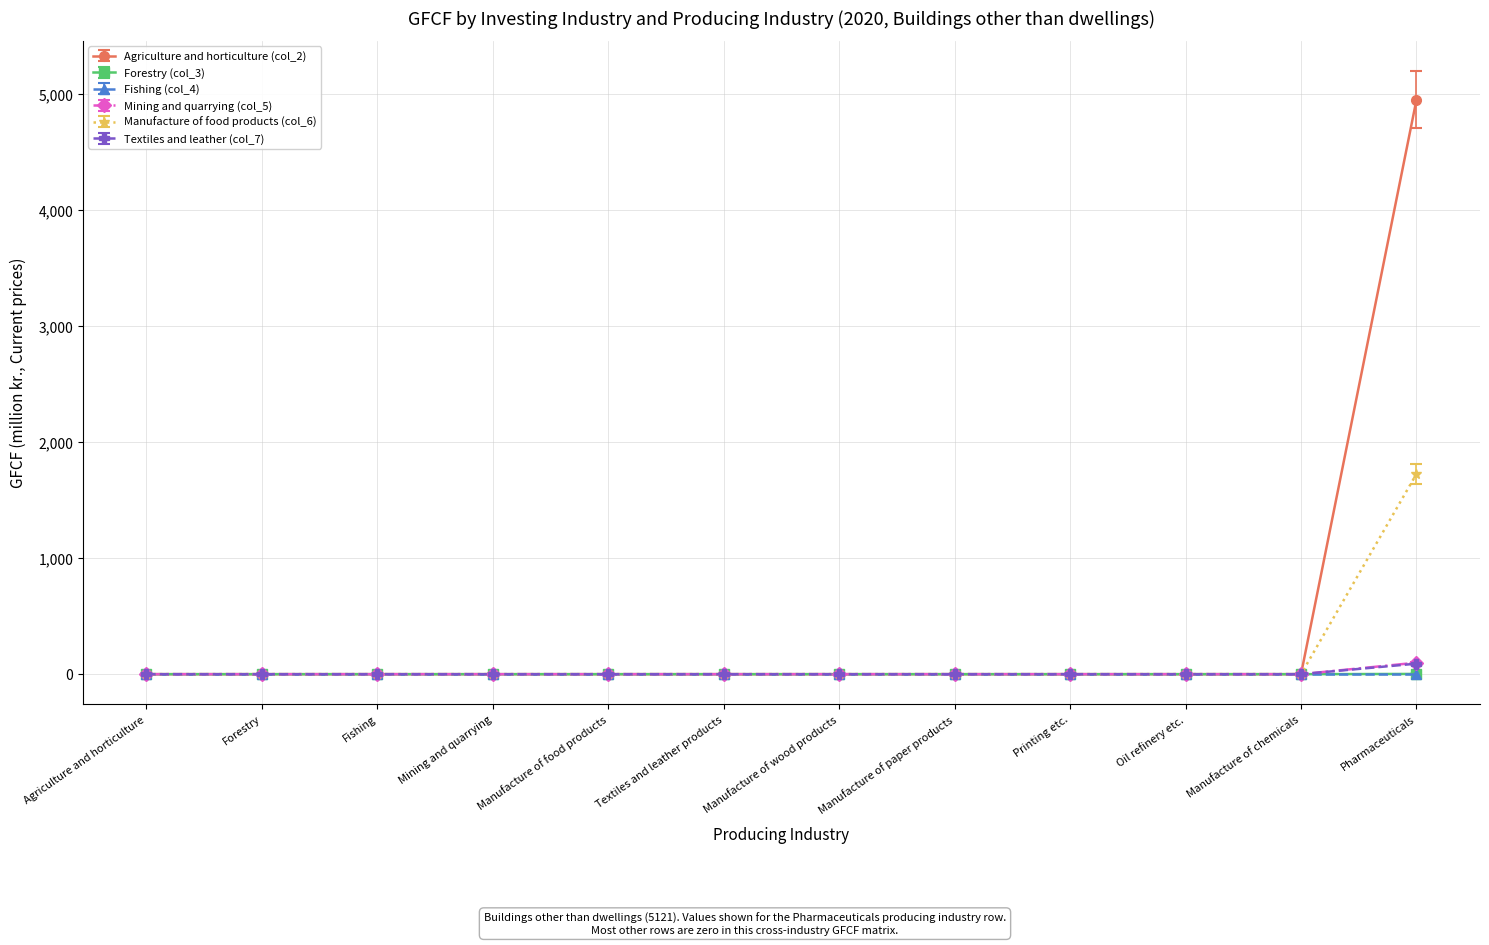

At which category does the chart reach its peak across all series?

Pharmaceuticals